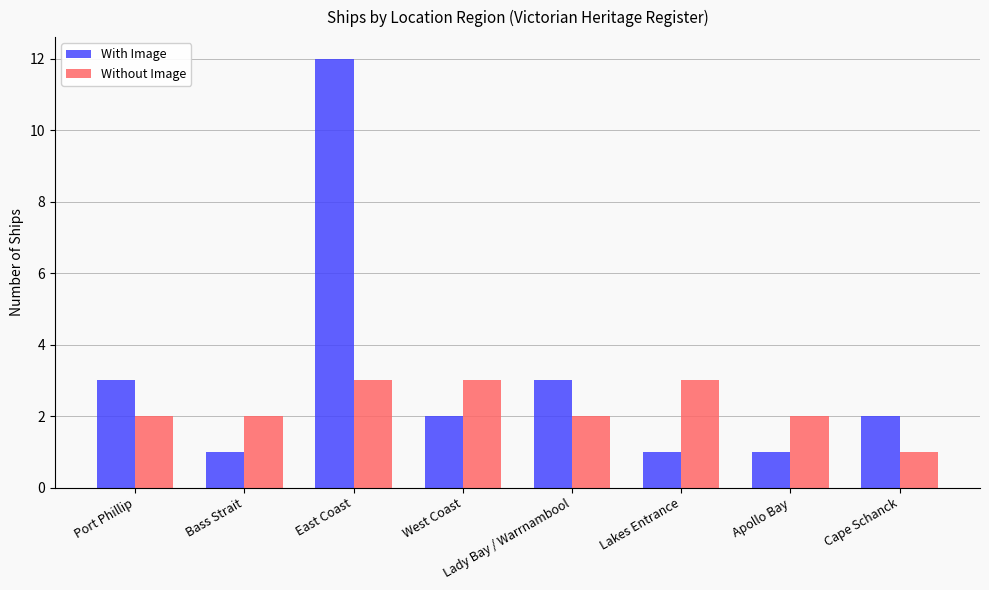

Which series has the largest range (max minus min)?

With Image